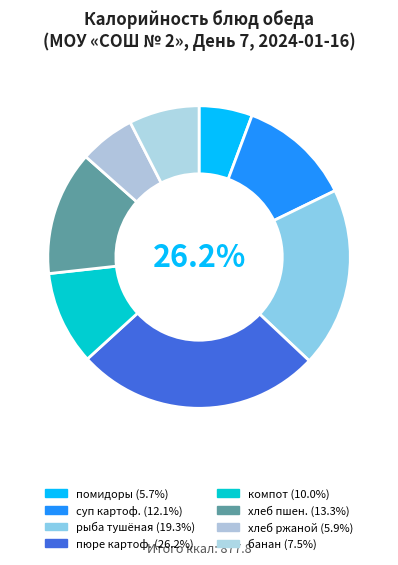

To the nearest percent, what is the difference between the Банан and пюре картофельное slice percentages?

19%